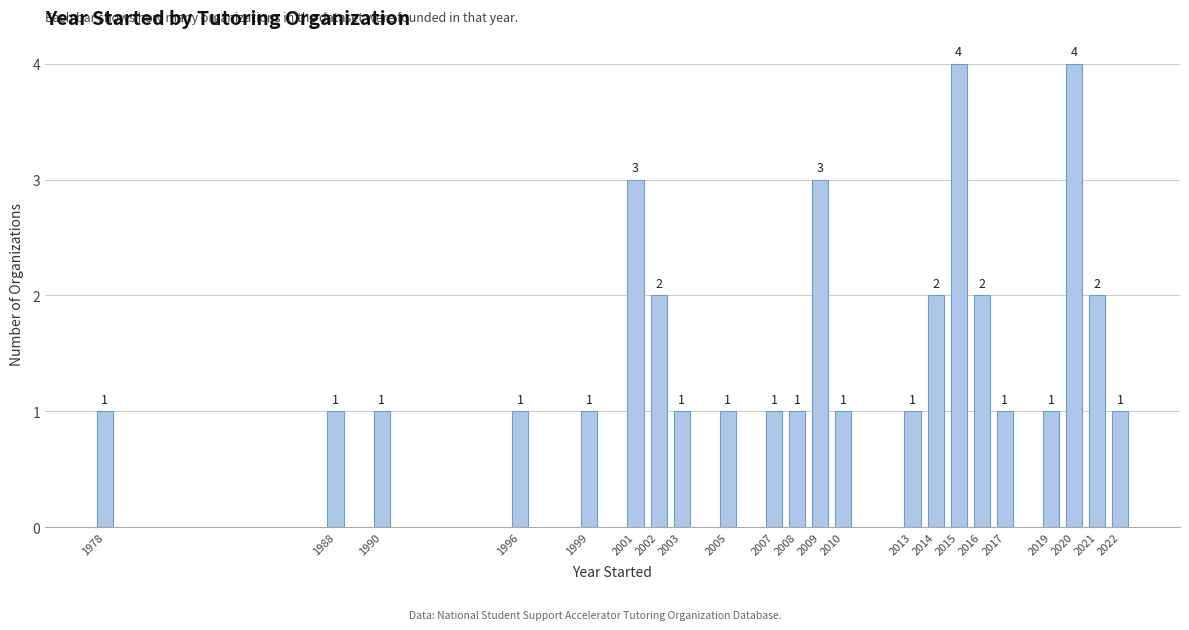

The value at 1996 is 1. True or false?

True